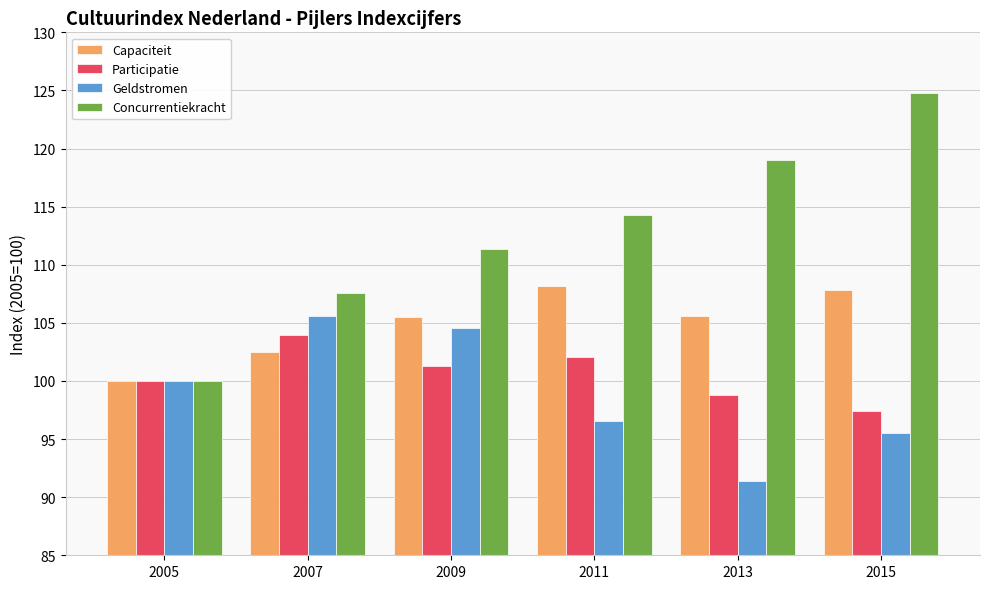

What is the average value of the Capaciteit series?

104.9